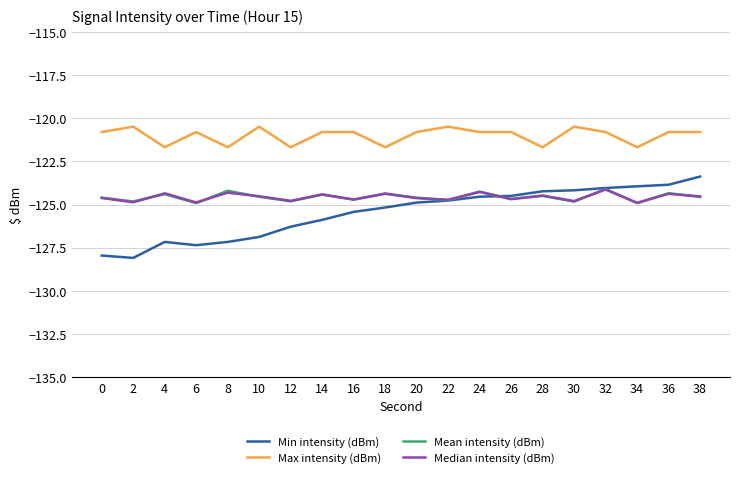

What is the difference between the Median intensity (dBm) values at 14 and 30?

0.4